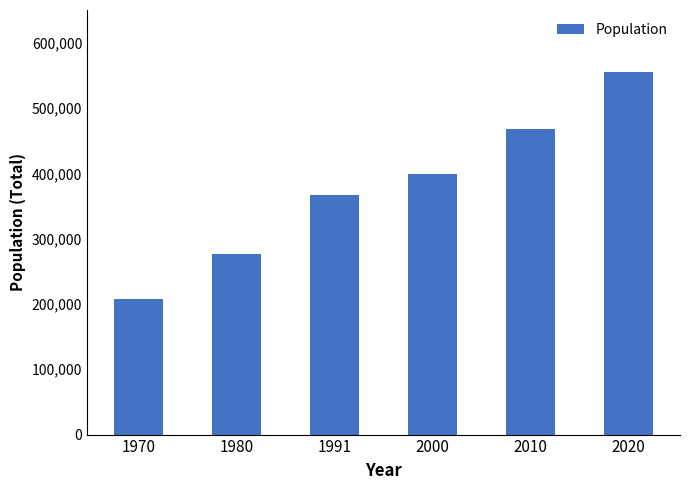

List the labels in order of value, smallest first.

1970, 1980, 1991, 2000, 2010, 2020